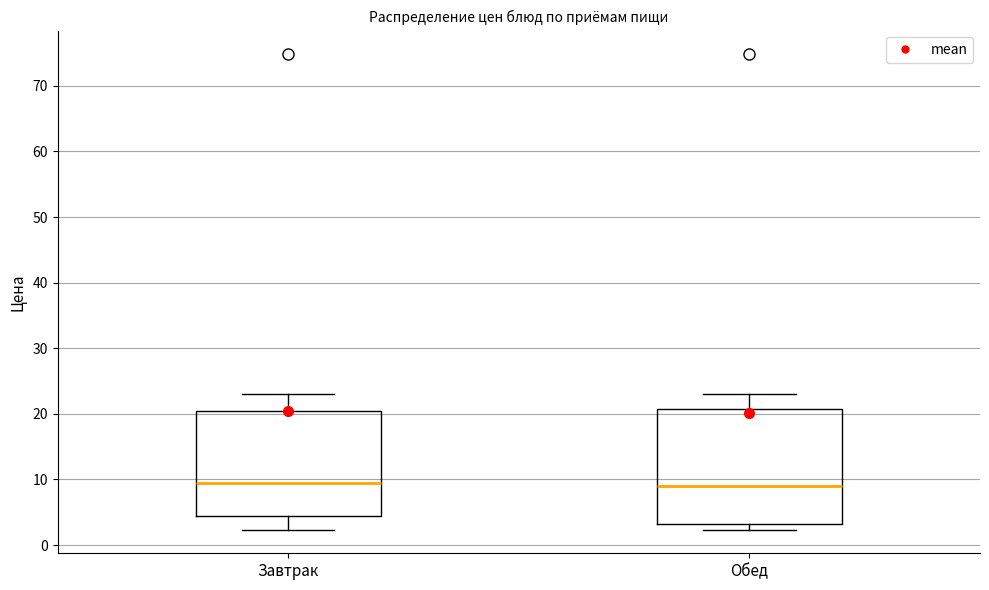

Reading left to right, transcribe this box plot: for each box, give where its median line is, the range the box spans, and where its two whiskers end, as read against the y-axis. The values are not printed on the chart, so give them approximately, as read against the axis.

Завтрак: median 9, box 4 to 21, whiskers 2 to 23
Обед: median 9, box 3 to 21, whiskers 2 to 23